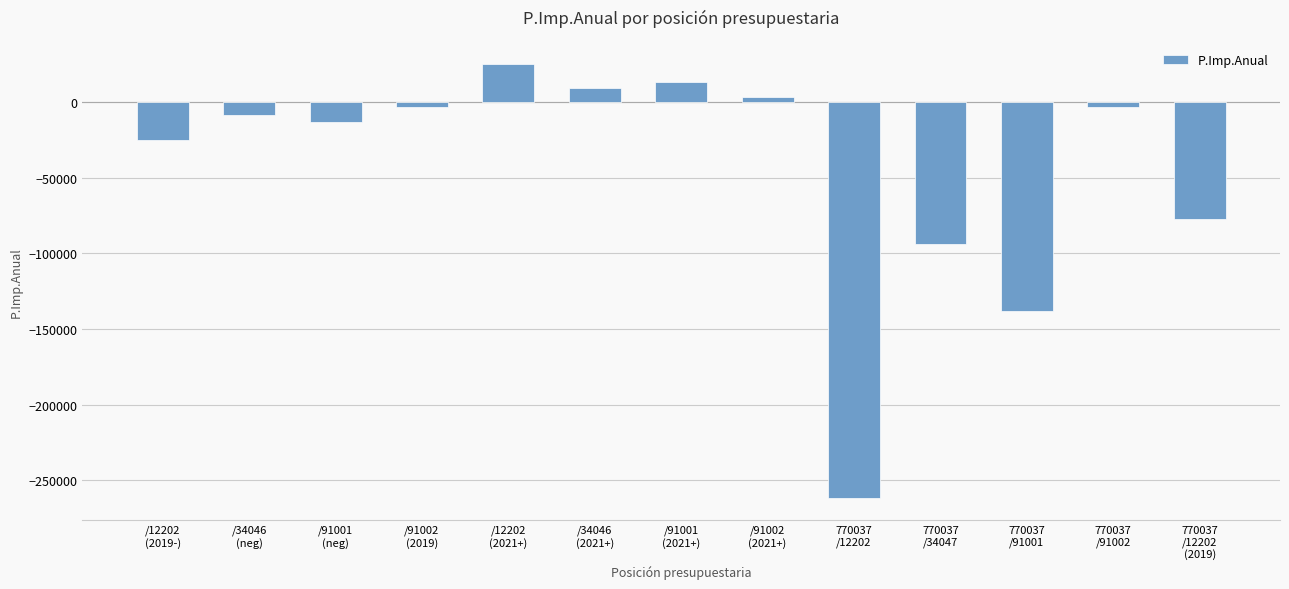

What is the sum of the values at 770037
/91001 and /91001
(neg)?

-151406.8